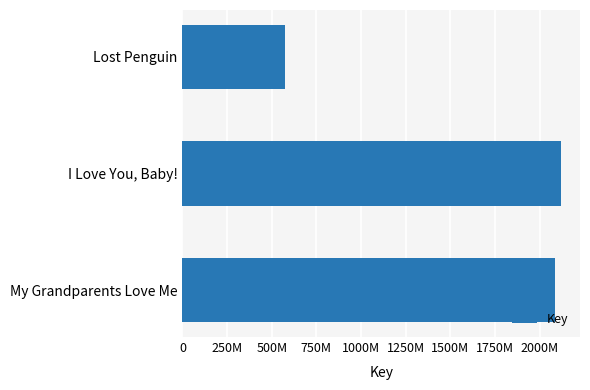

Where is the data nearest to the value 1348158396?

My Grandparents Love Me